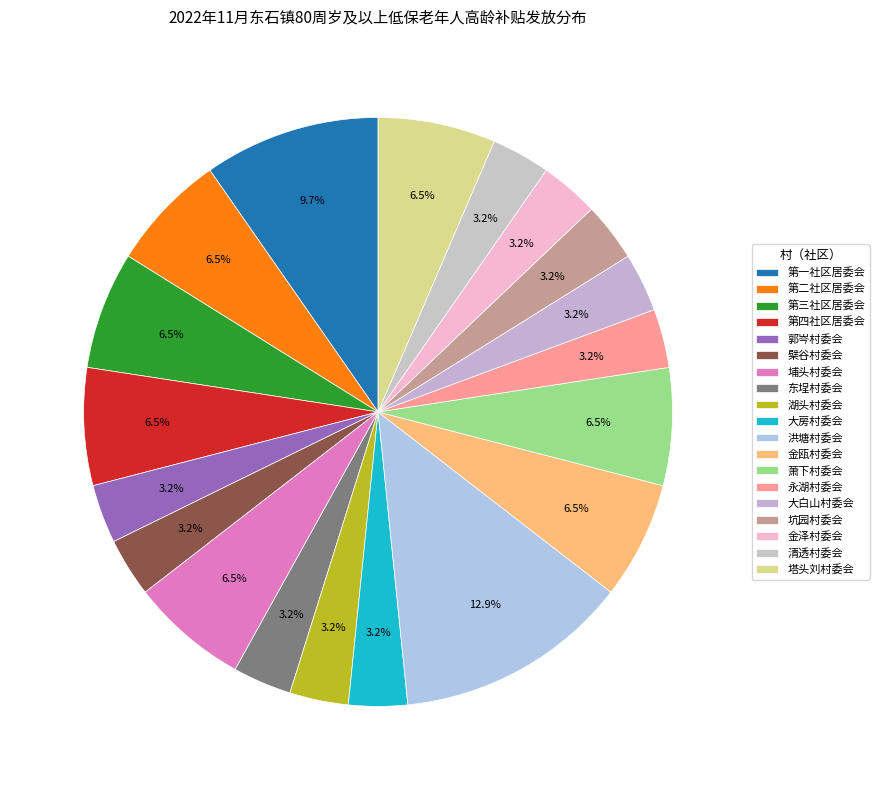

Is the sum of 第二社区居委会 and 第三社区居委会 greater than half?

No